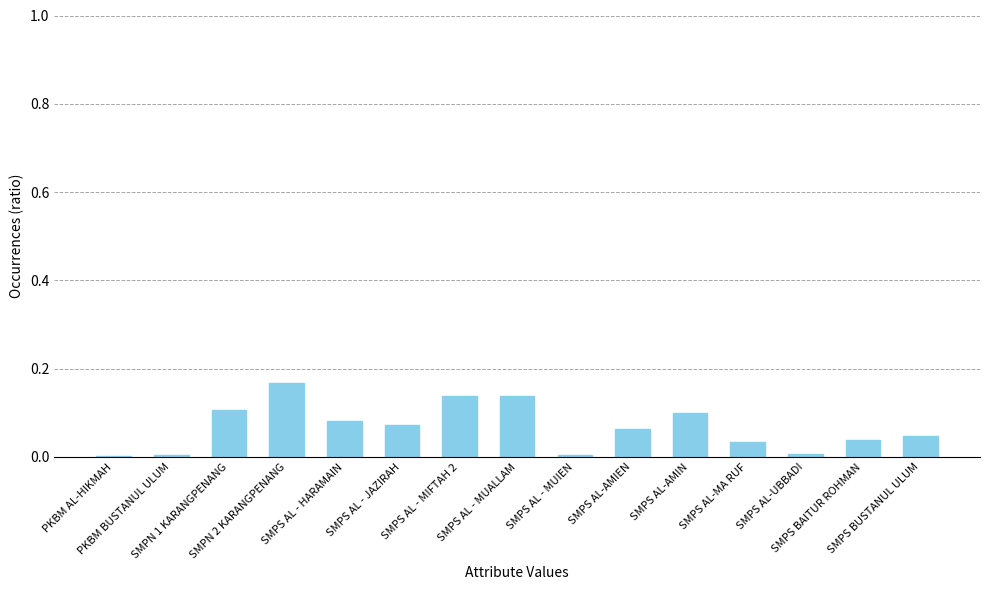

What is the sum of all values?

1.0